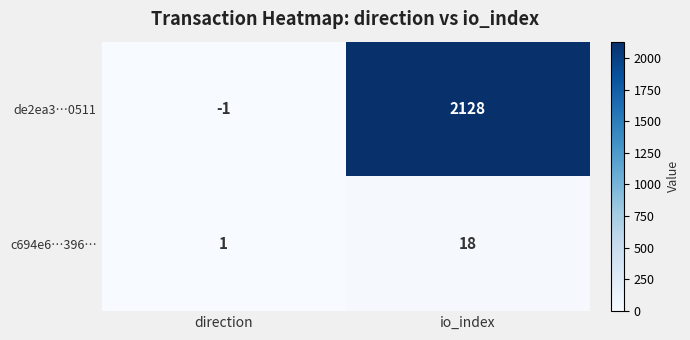

At which category is the sum across all series the highest?

io_index